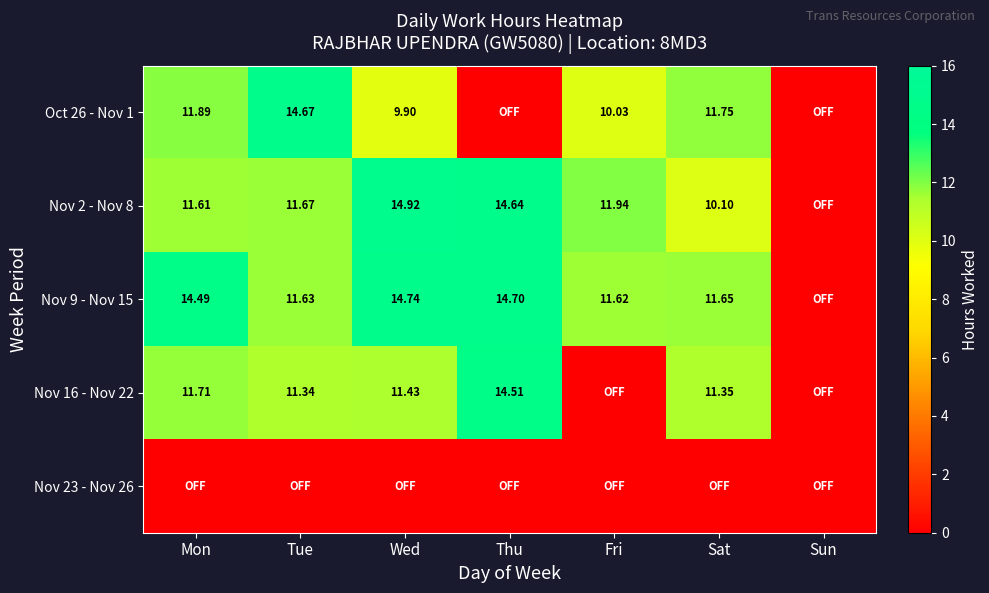

Between Thu and Mon, which is larger?

Mon